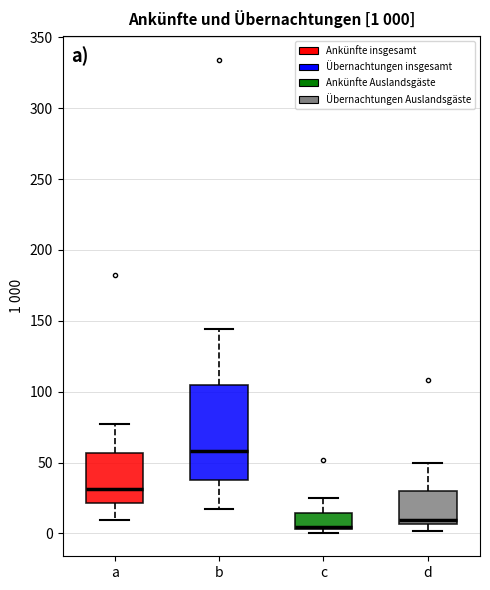

Which box is the tallest, from its lower edge to its upper edge?

b